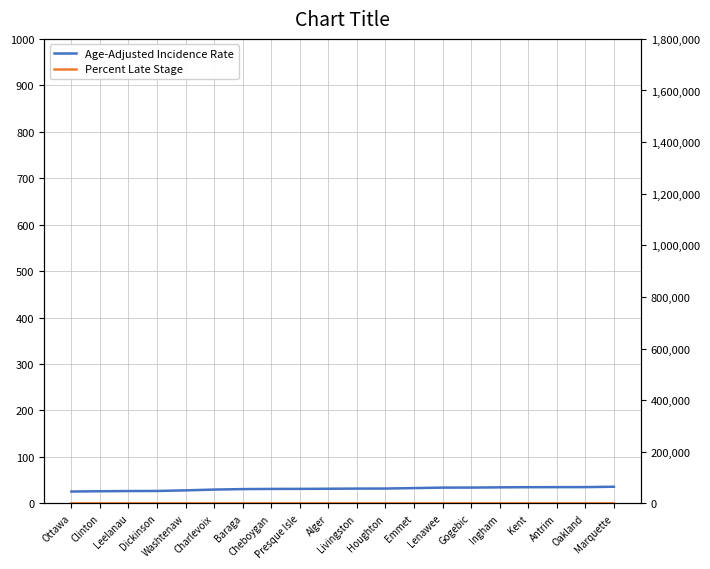

What is the average value of the Percent Late Stage series?

63.4